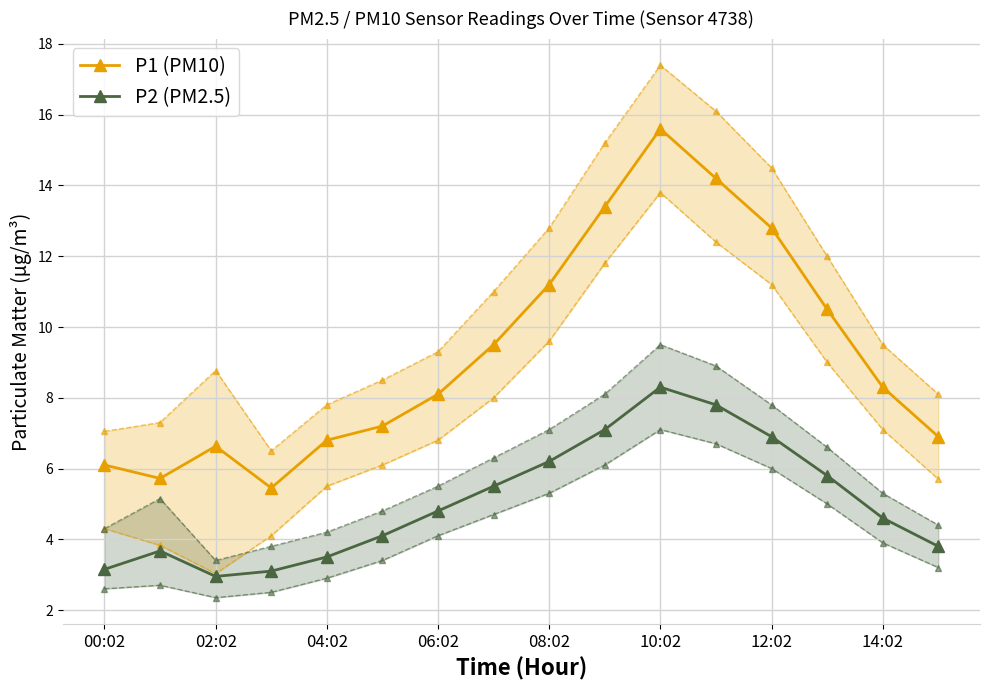

In P1 (PM10), how many points are higher than both neighbors (excluding endpoints)?

2